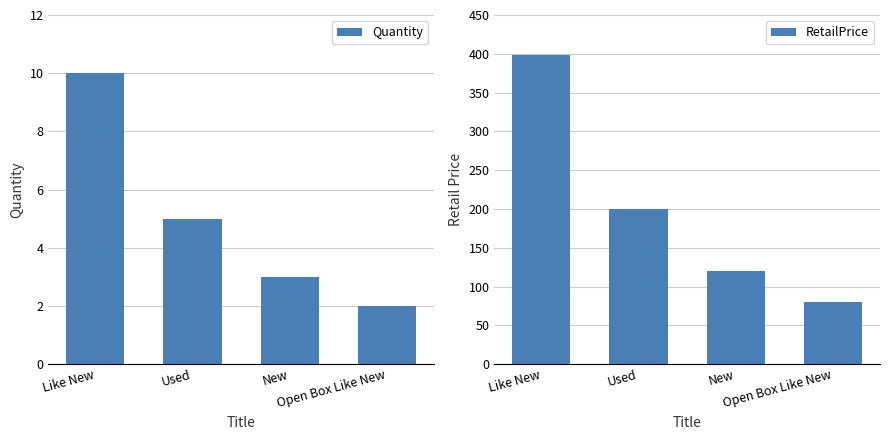

Where is RetailPrice nearest to the value 239?

Used